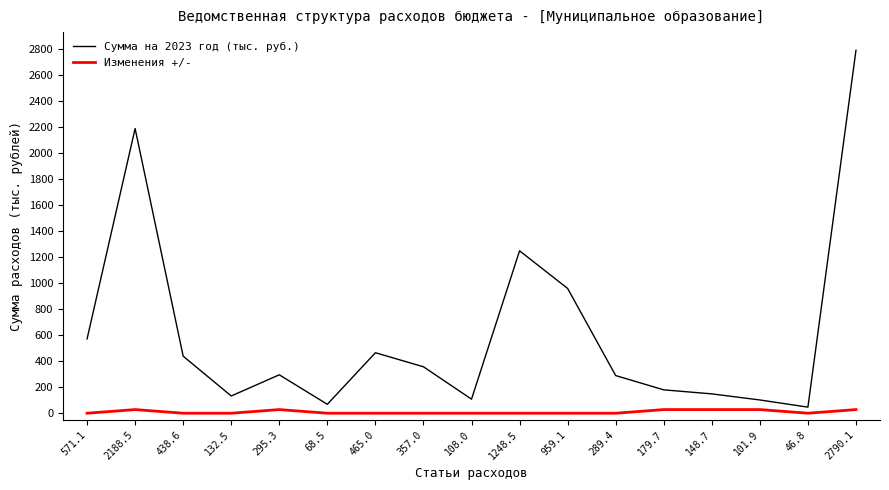

The Сумма на 2023 год (тыс. руб.) series shows 364.9 at 959.1. True or false?

False